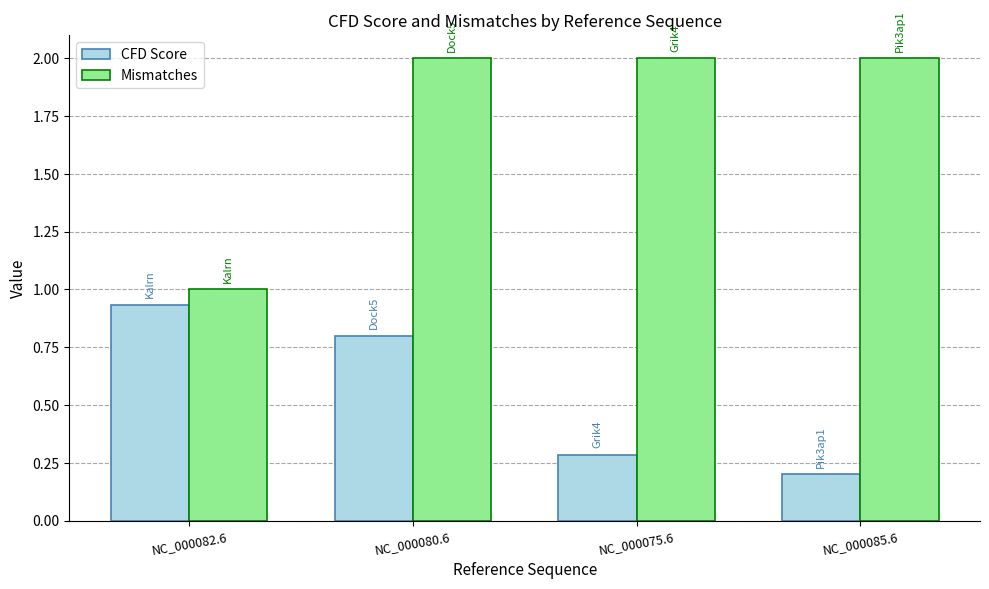

Which series changed the most between NC_000082.6 and NC_000085.6?

Mismatches